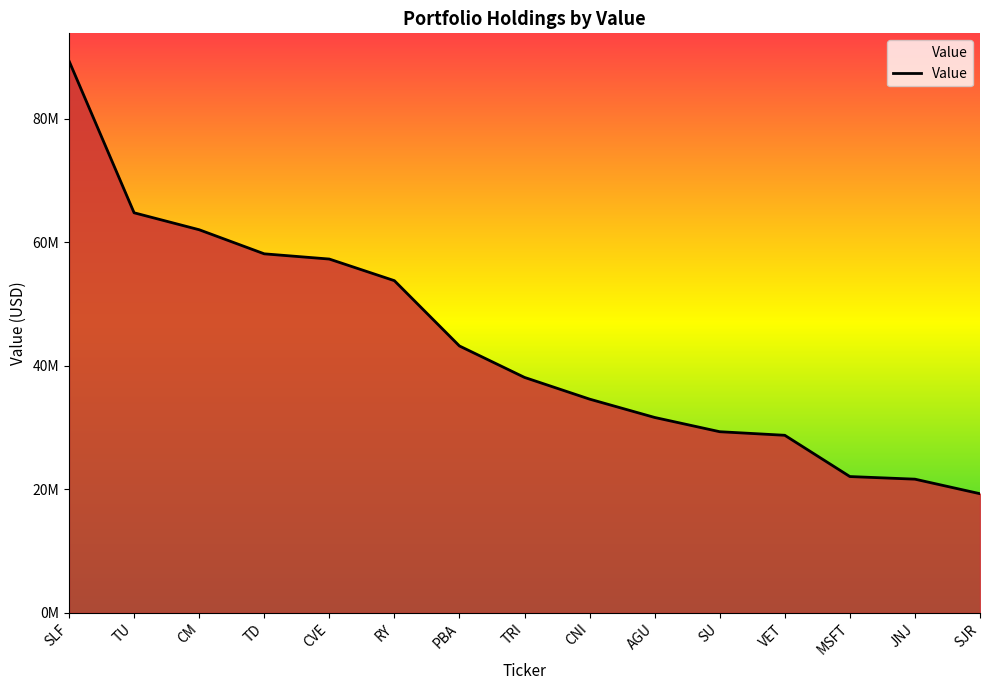

Reading left to right, what are all the values shown in this chart?

SLF=89386000	TU=64790000	CM=62044000	TD=58143000	CVE=57297000	RY=53796000	PBA=43219000	TRI=38127000	CNI=34610000	AGU=31640000	SU=29332000	VET=28752000	MSFT=22070000	JNJ=21646000	SJR=19290000